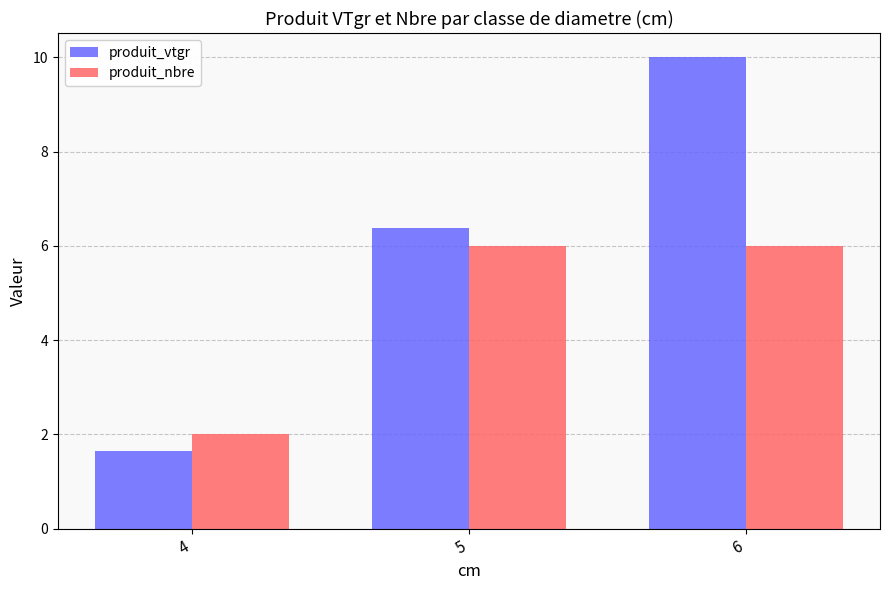

Is it true that produit_vtgr equals 2.9 at 4?

False